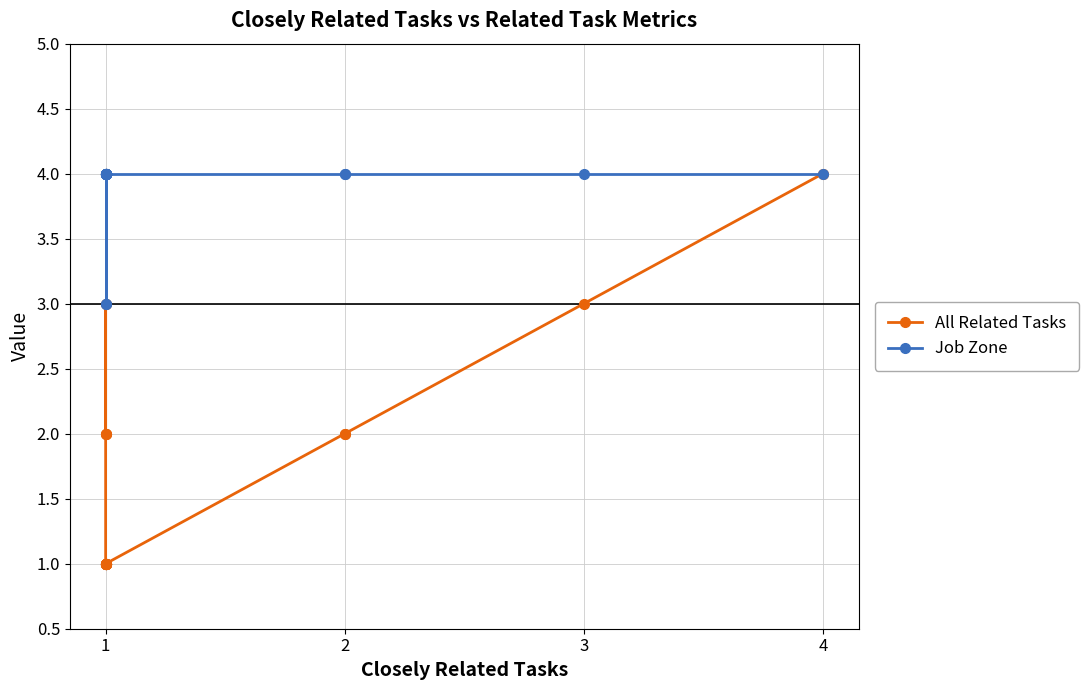

What is the value of the All Related Tasks point at the 19th from the left?

4